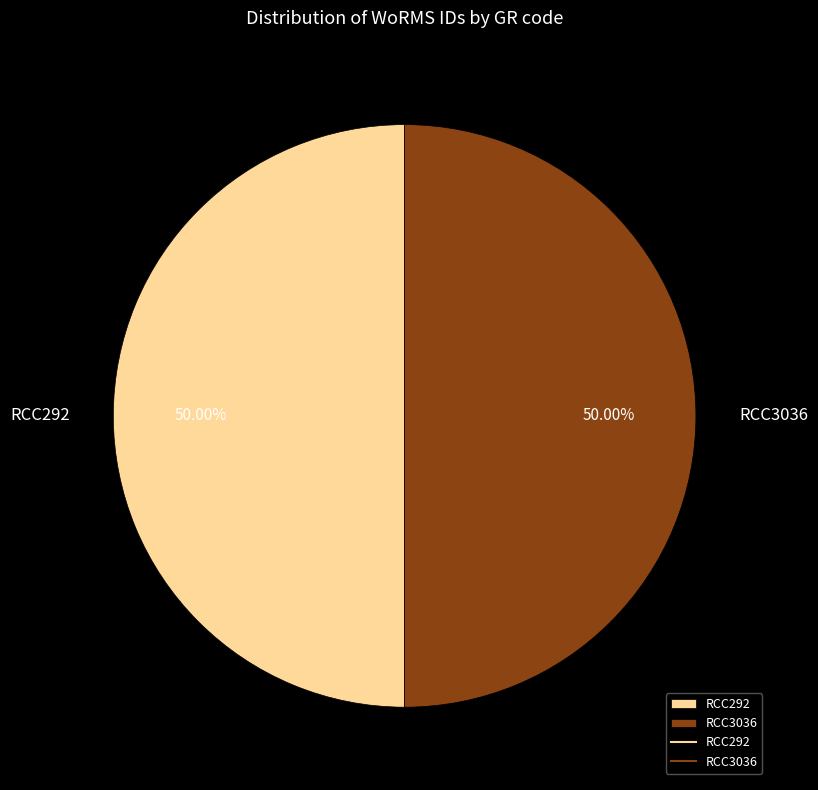

Do RCC3036 and RCC292 together represent more than half of the pie?

Yes